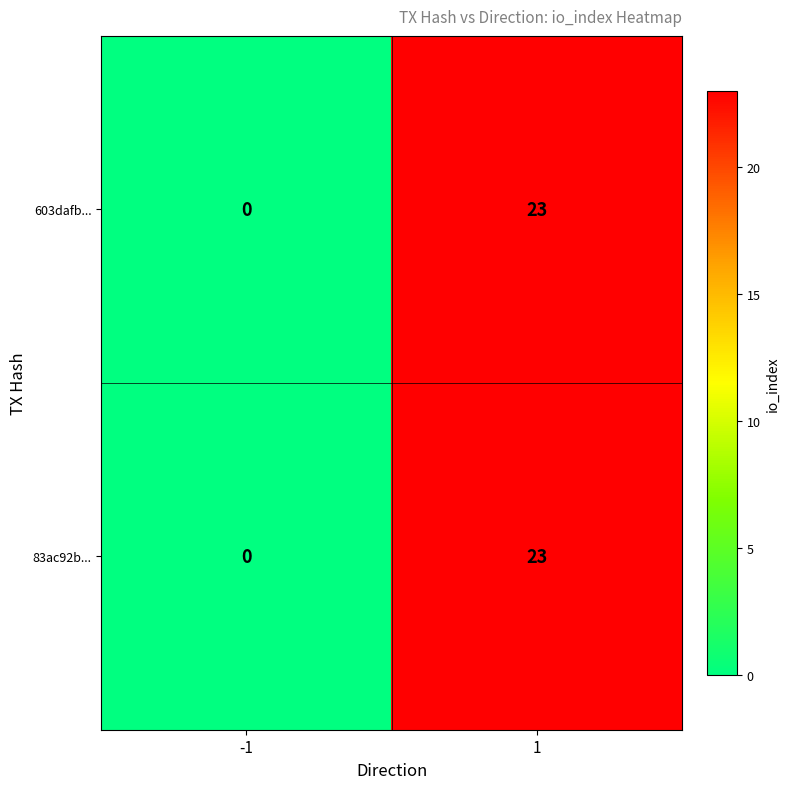

Is it true that 83ac92b... equals 15 at 1?

False